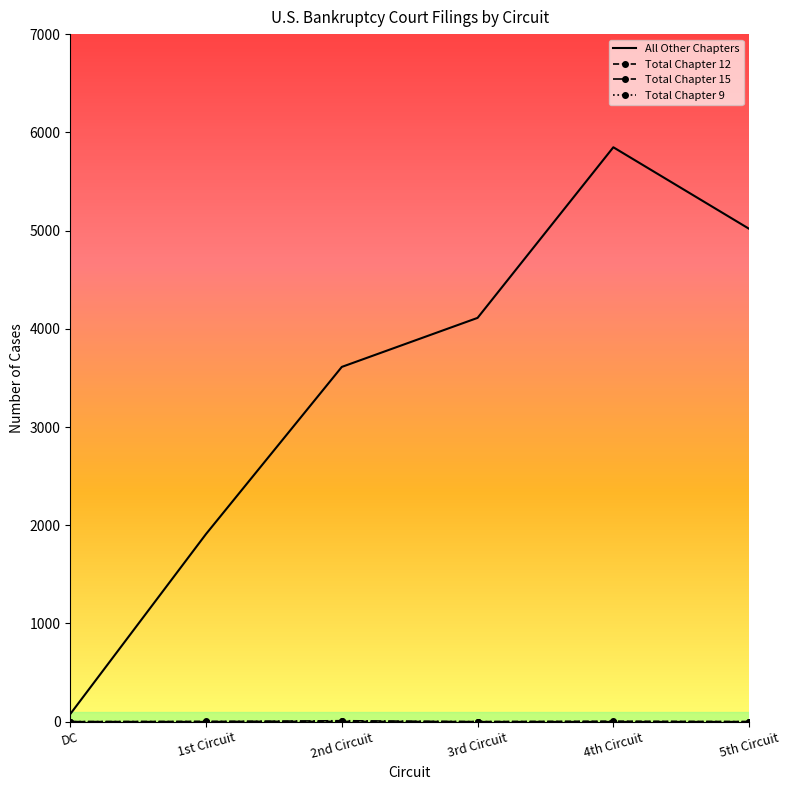

Which label corresponds to the largest value in the chart?

4th Circuit